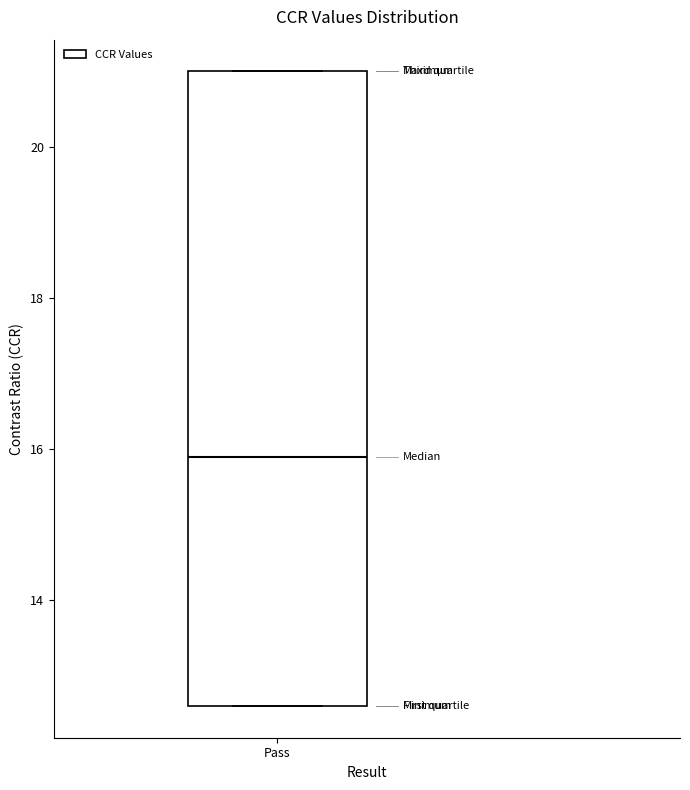

Transcribe this box plot: give where the median line is, the range the box spans, and where the two whiskers end, as read against the y-axis. The values are not printed on the chart, so give them approximately, as read against the axis.

median 16.0, box 12.6 to 21.0, whiskers 12.6 to 21.0